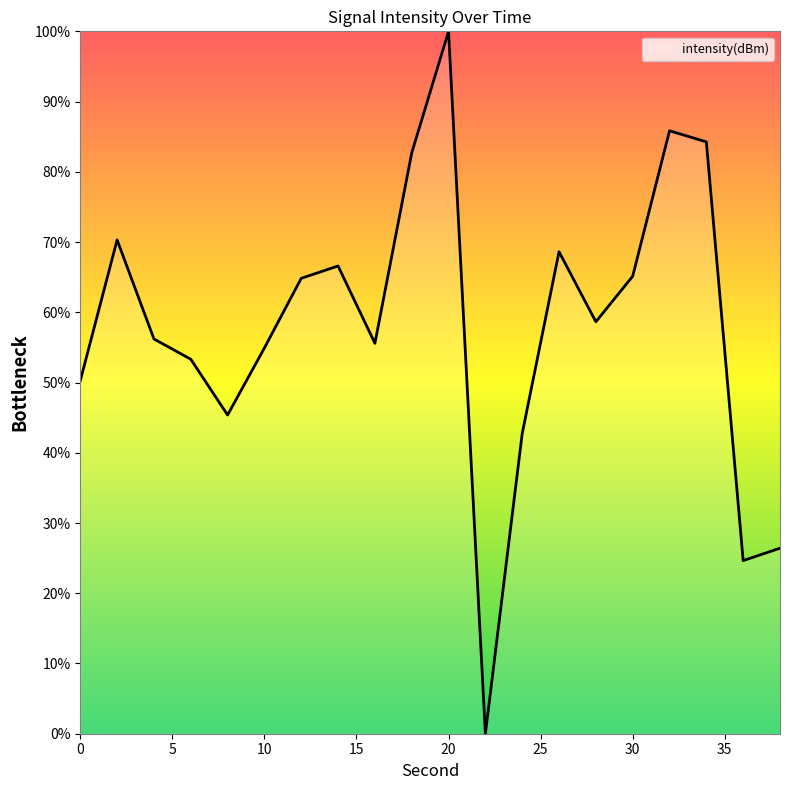

What is the difference between the maximum and minimum values?

100.0